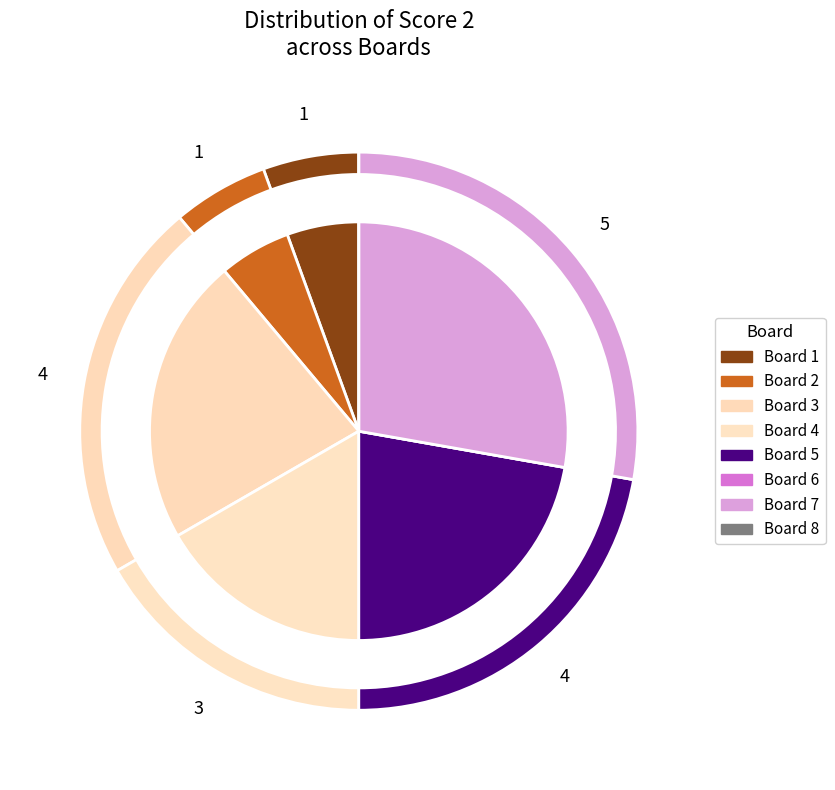

To the nearest percent, what percentage of the pie is Board 1?

6%